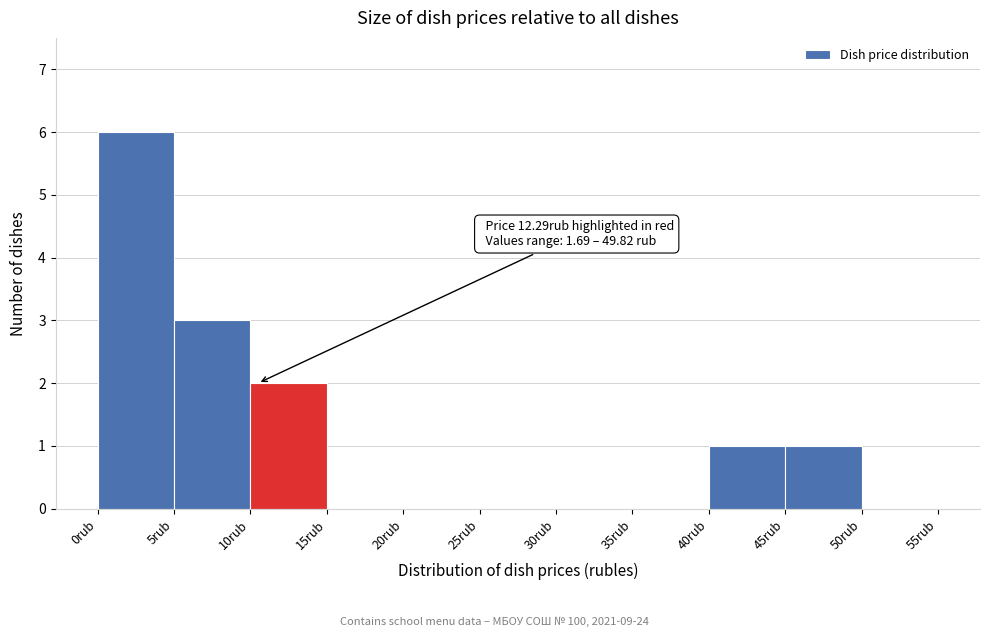

Over which range of the x-axis is the bar tallest?

0 to 5